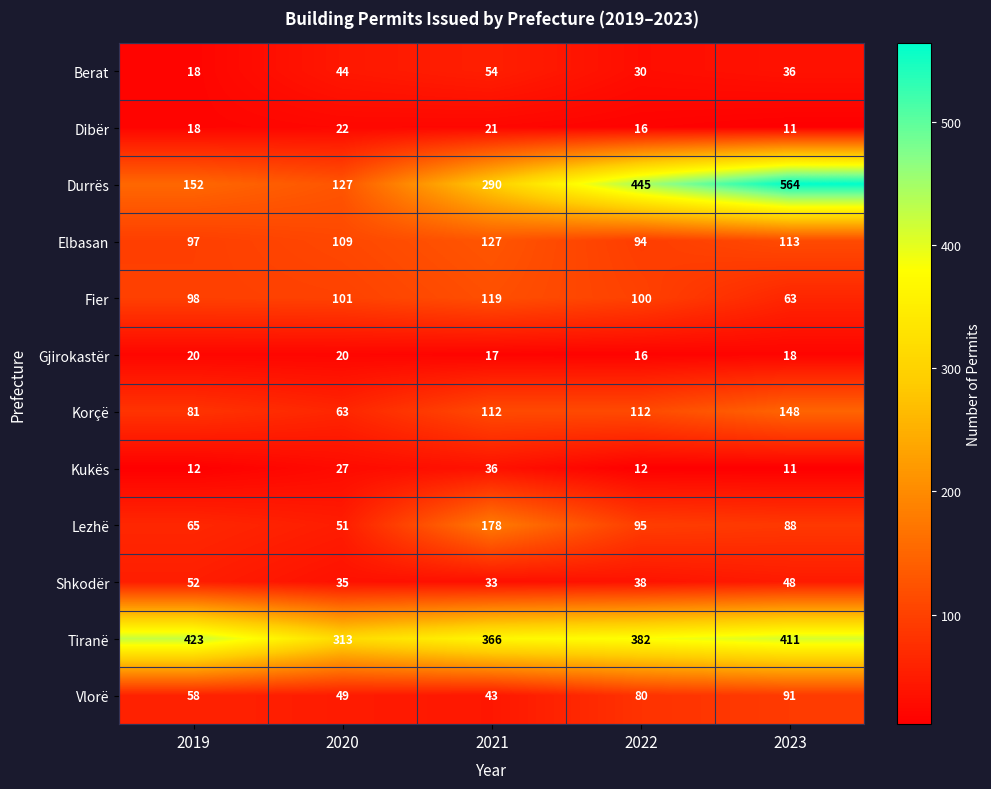

Which series has the largest range (max minus min)?

Durrës